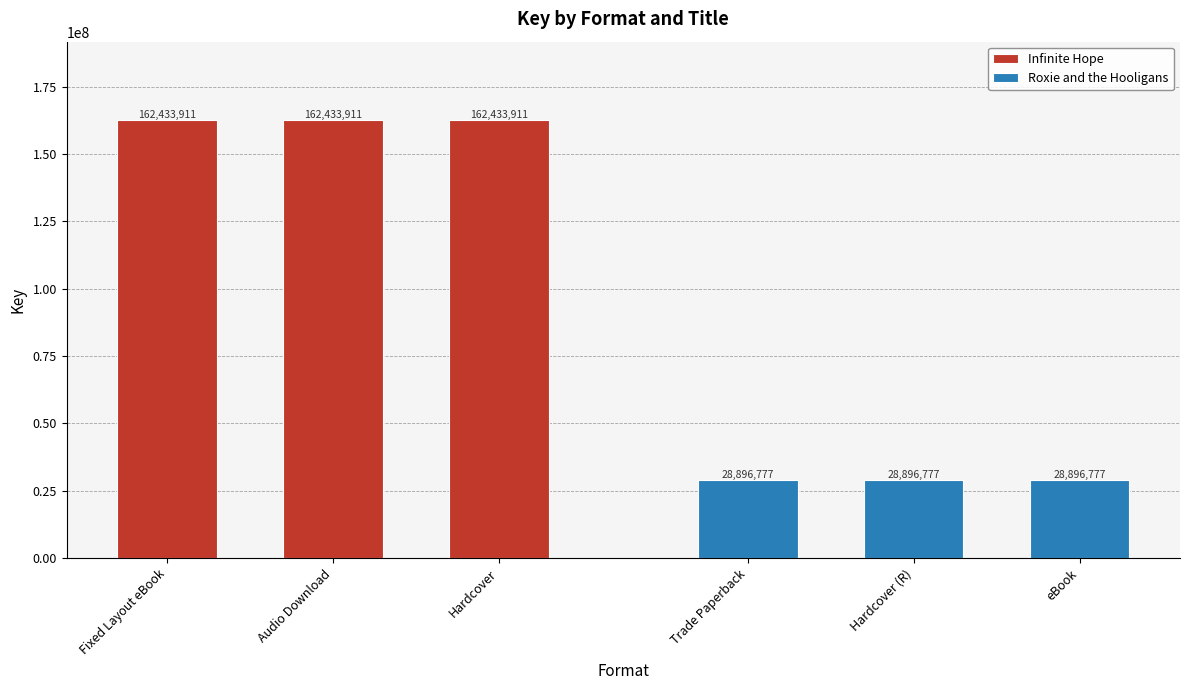

List the series in order of their overall mean, lowest first.

Roxie and the Hooligans, Infinite Hope